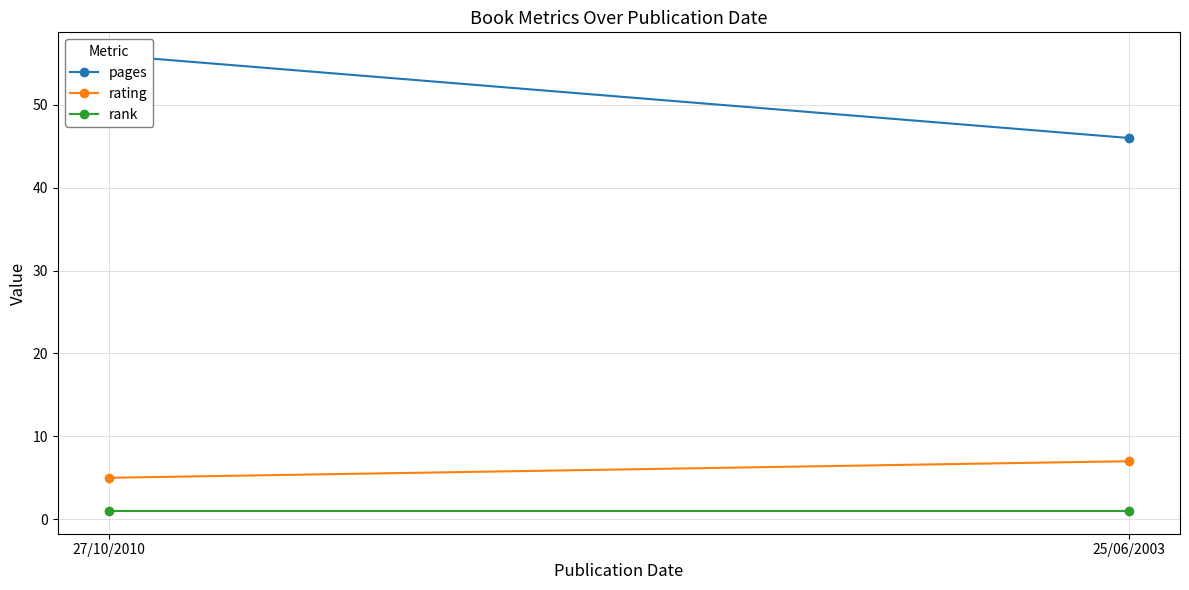

How many lines are shown in the chart?

3